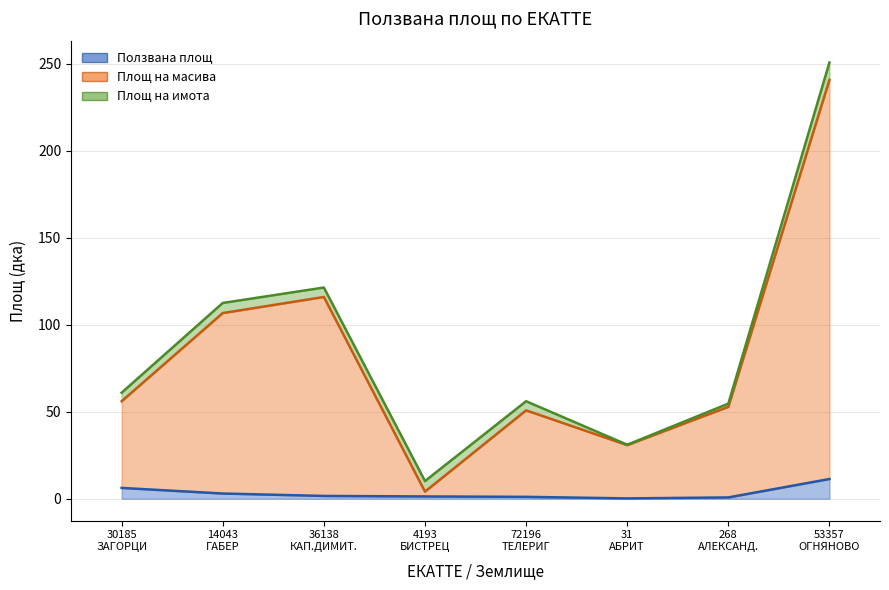

How many interior local valleys does the Ползвана площ series have?

1